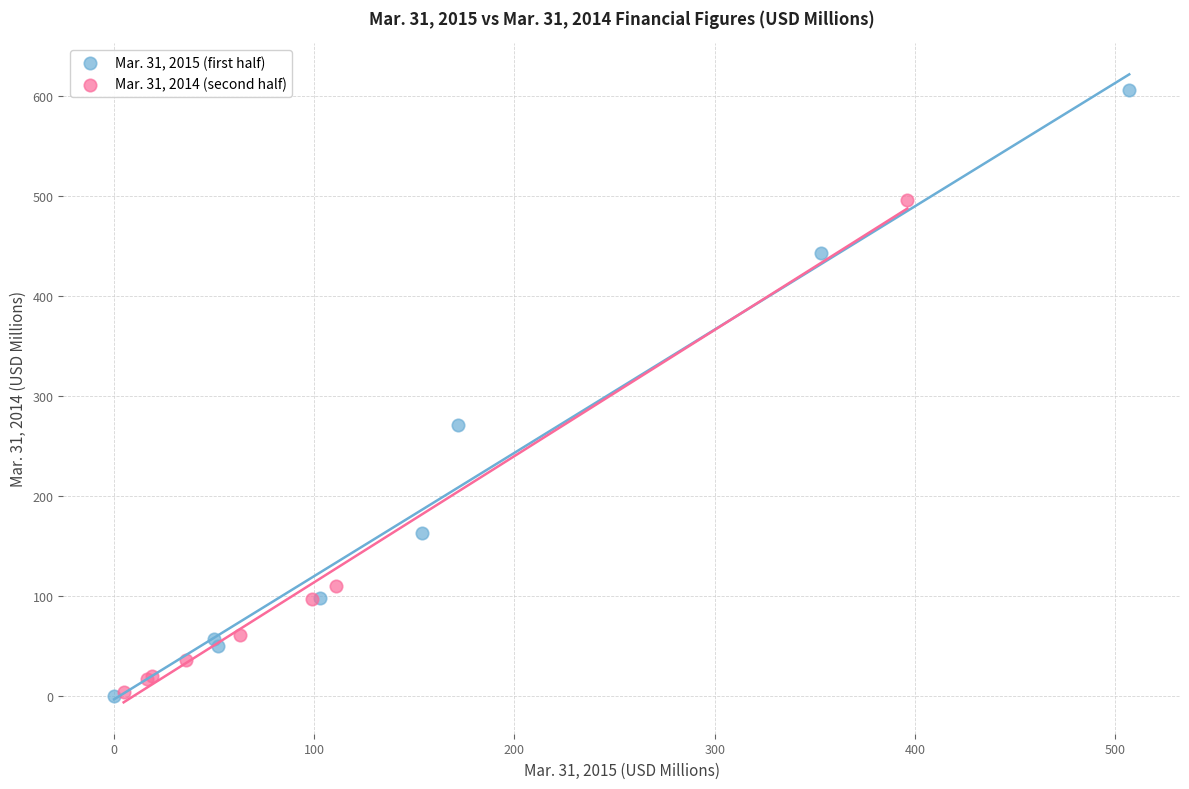

Which series has the widest spread of Y values?

Mar. 31, 2015 (first half)